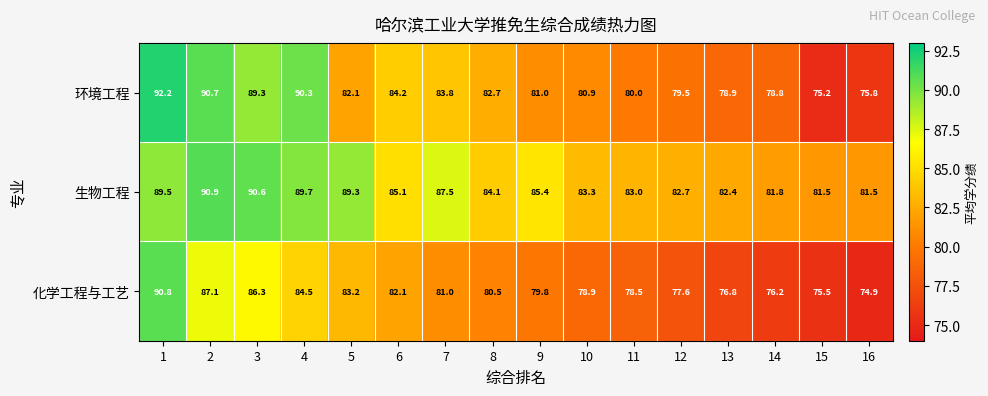

The 生物工程 series shows 89.7 at 4. True or false?

True